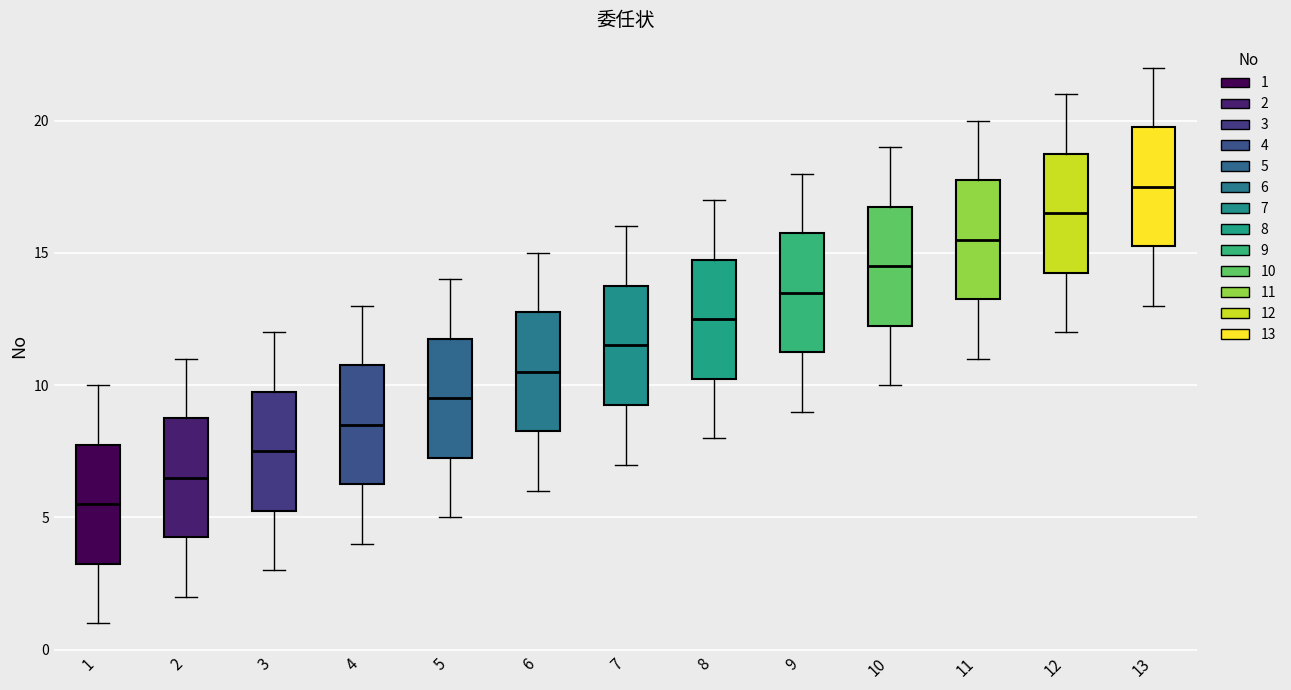

Where is the upper edge of the box at x = 9 on the y-axis? The values are not printed on the chart, so give them approximately, as read against the axis.

16.0